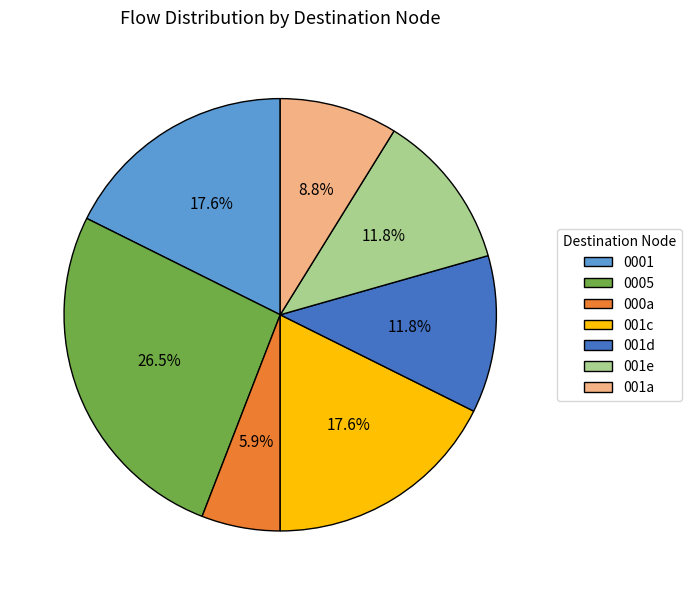

What portion of the pie excludes 0005?

73.5%